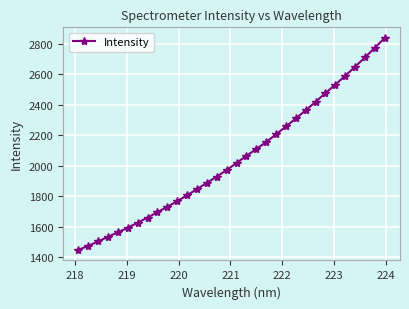

What is the minimum value shown in the chart?

1448.3